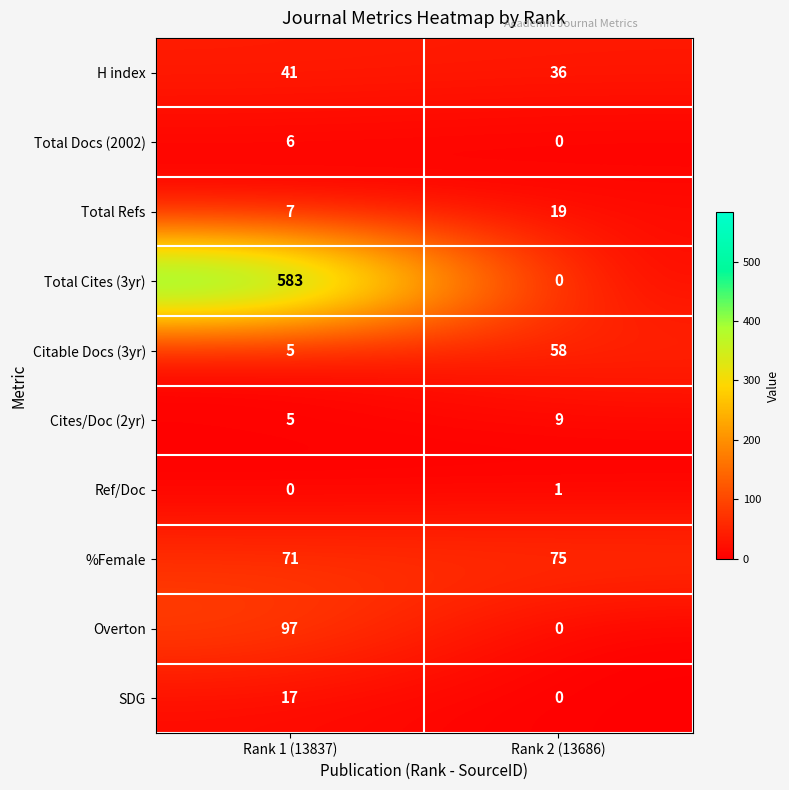

Which category has the highest value across all series?

Rank 1 (13837)